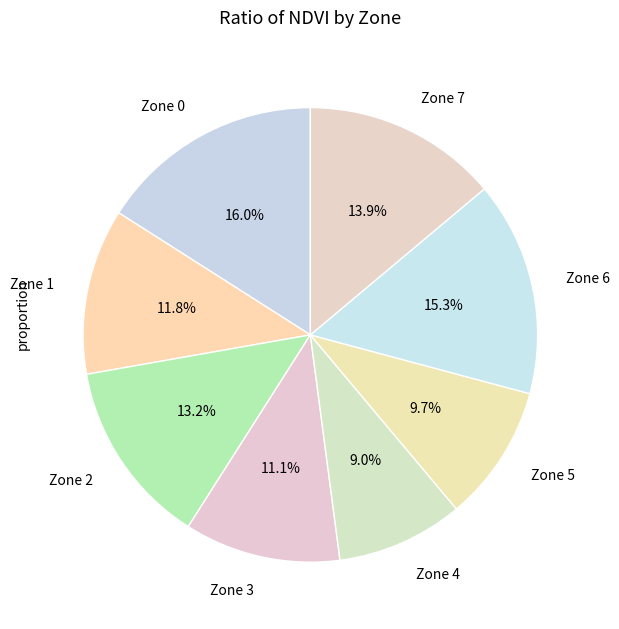

True or false: Zone 6 accounts for 6% of the total.

False